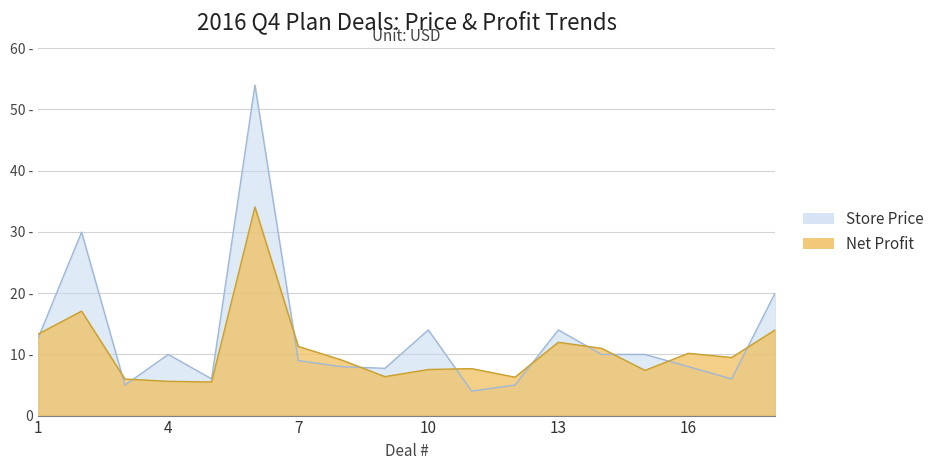

True or false: Store Price and Net Profit intersect in this chart.

True